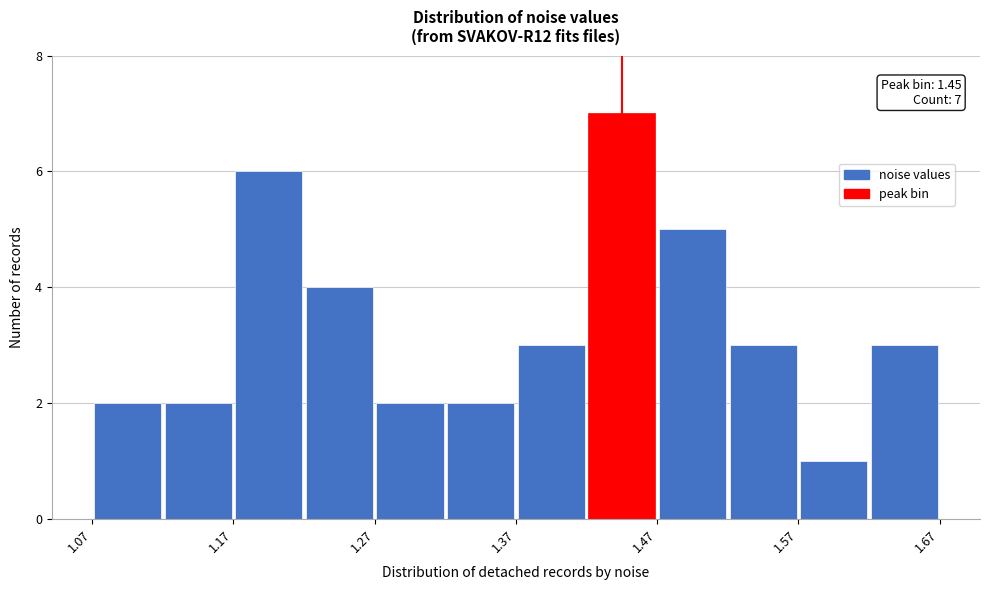

Which range on the x-axis has the tallest bar?

1.42 to 1.47